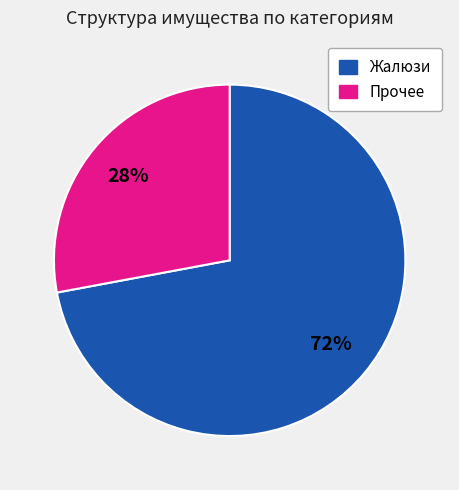

Is there any slice that represents more than half of the pie?

Yes